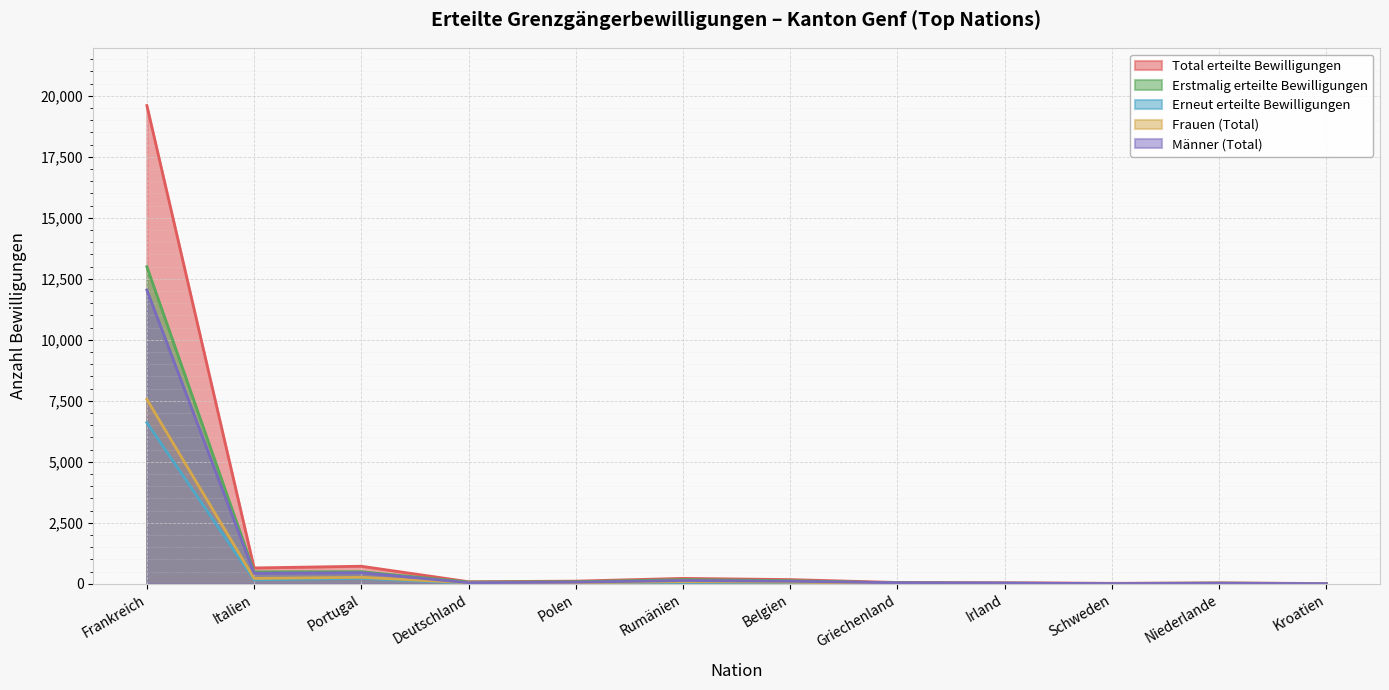

True or false: Erstmalig erteilte Bewilligungen has more than 2 interior local peaks.

True